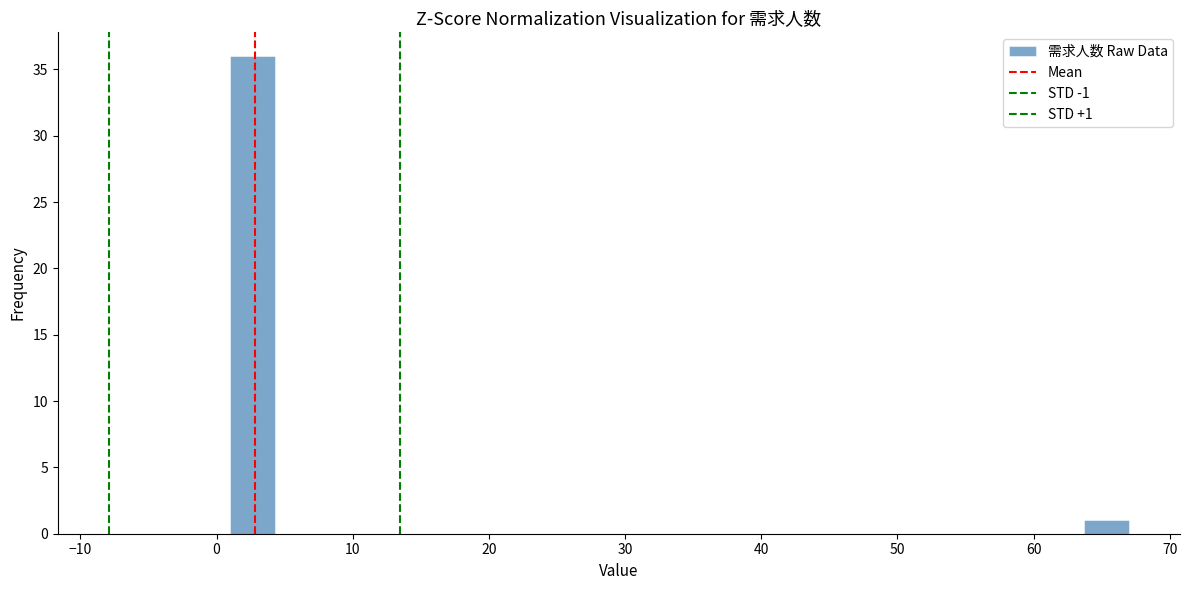

Around what value on the x-axis is the tallest bar? Give the approximate position of its centre, as read against the axis.

3